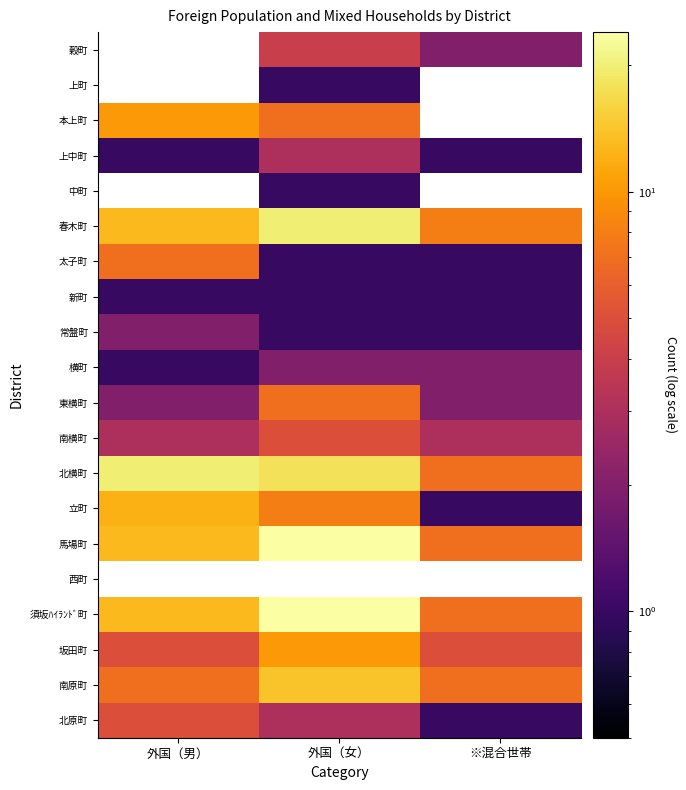

How many values in the 立町 series are below 8?

1